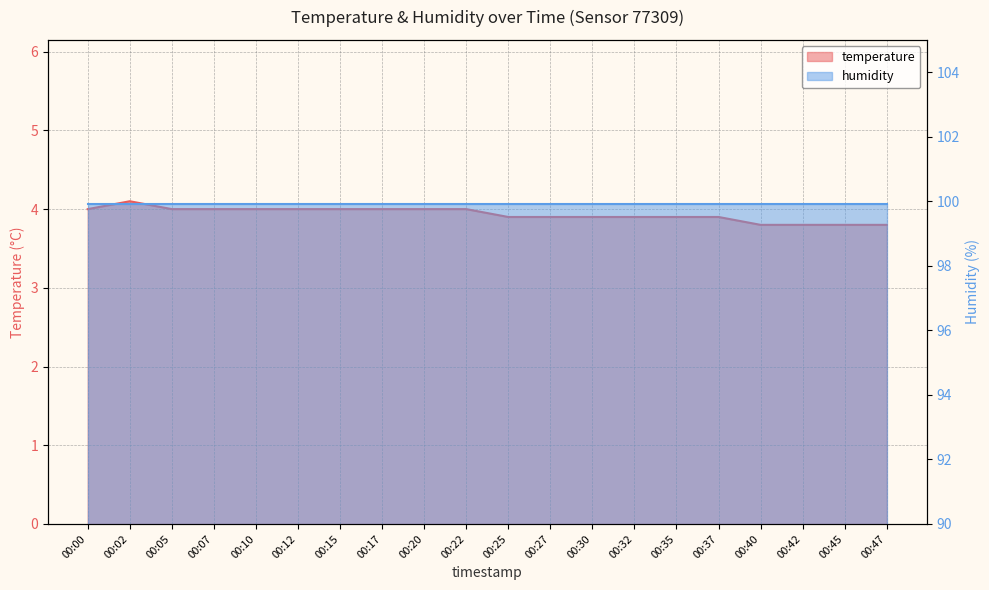

Rank the categories by value from highest to lowest.

00:02, 00:00, 00:05, 00:07, 00:10, 00:12, 00:15, 00:17, 00:20, 00:22, 00:25, 00:27, 00:30, 00:32, 00:35, 00:37, 00:40, 00:42, 00:45, 00:47